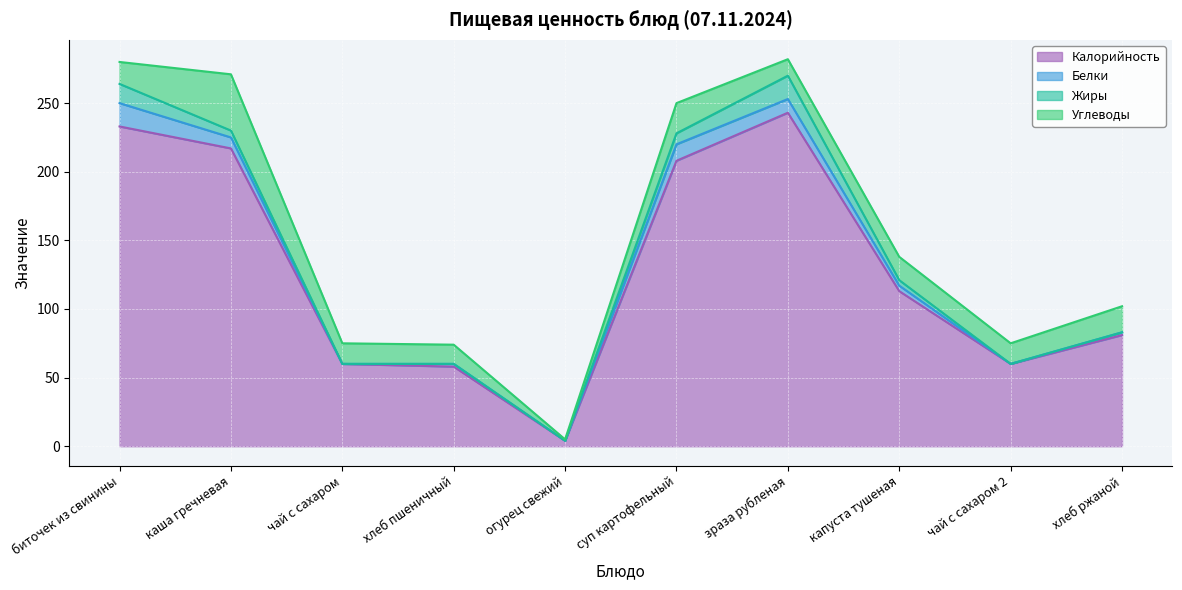

List the labels in order of Жиры value, largest first.

зраза рубленая, биточек из свинины, суп картофельный, каша гречневая, капуста тушеная, чай с сахаром, хлеб пшеничный, огурец свежий, чай с сахаром 2, хлеб ржаной